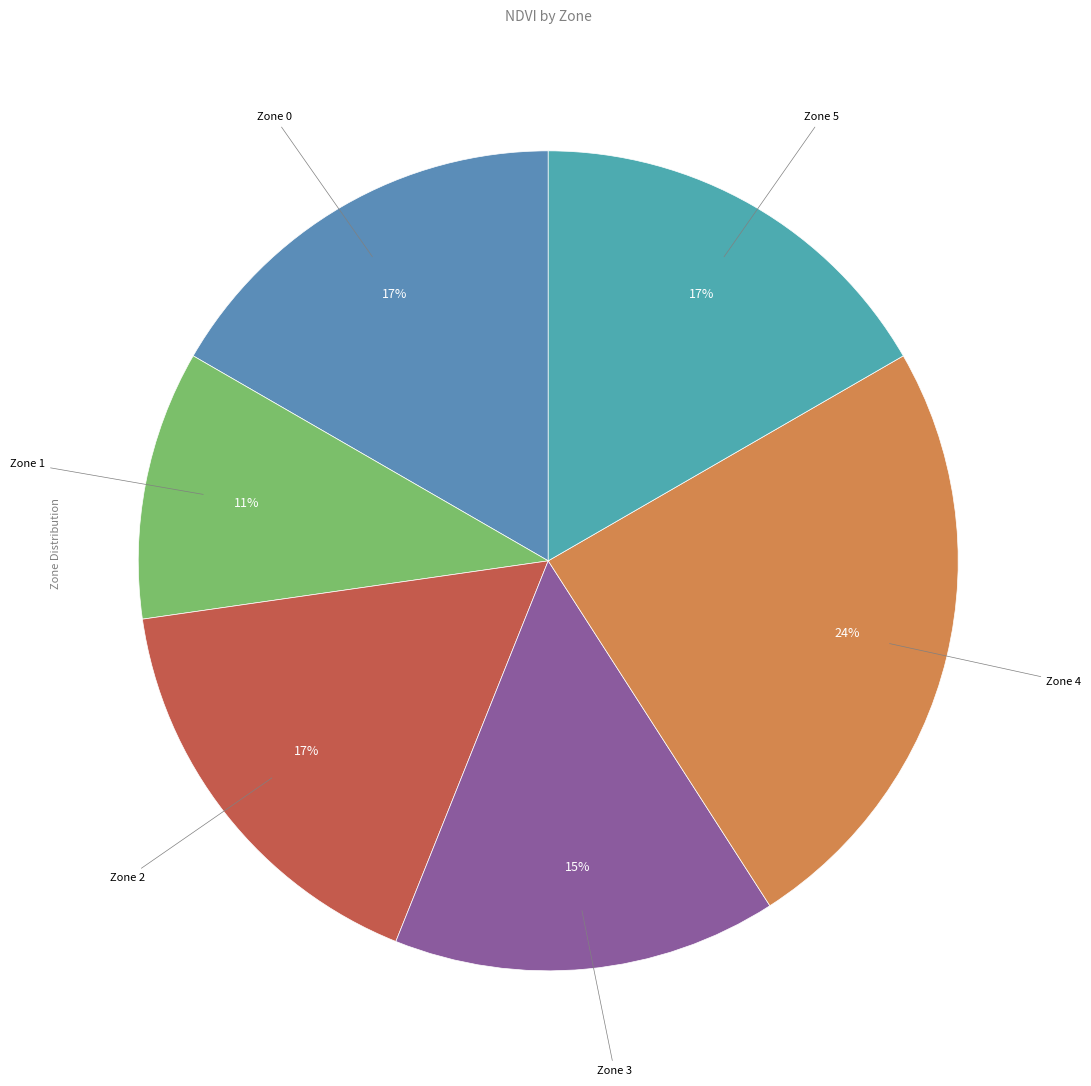

Which category has the biggest portion of the pie?

Zone 4